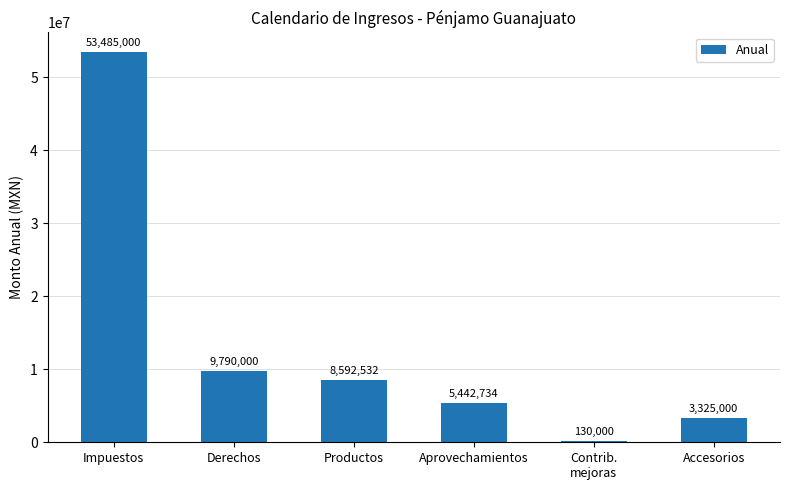

Where is the data nearest to the value 26807500?

Derechos